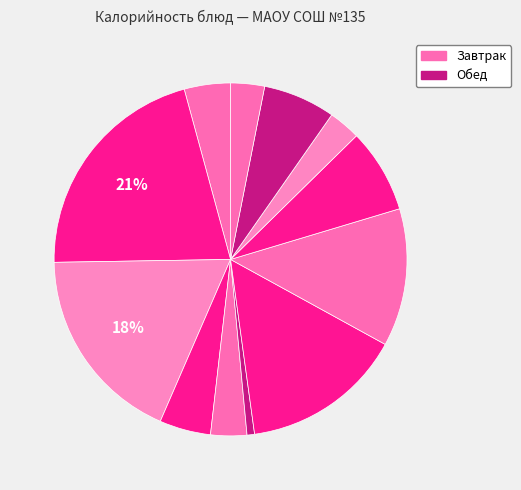

Rank the categories by value from lowest to highest.

Овощи натуральные, Компот из яблок, Хлеб ржано-пшеничный, Хлеб бел. (завтрак), Салат из моркови, Кофейный напиток, Хлеб бел. (обед), Капуста тушеная, Тефтели из говядины, Суп-лапша, Каша гречневая, Котлеты из птицы